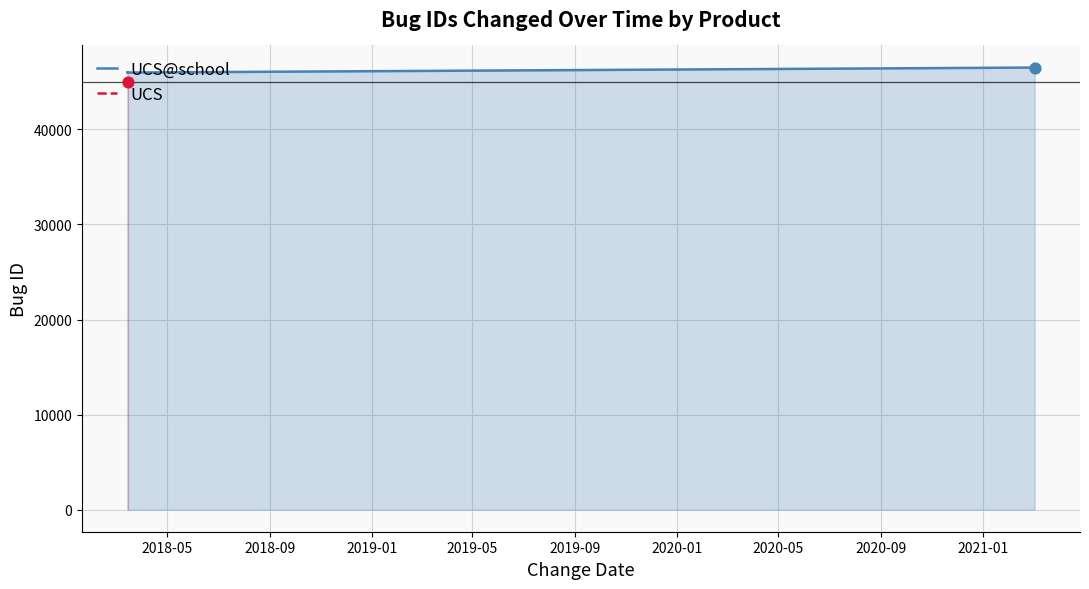

Approximately how many times larger is the value at 2020-01 compared to 2018-05?

1.0